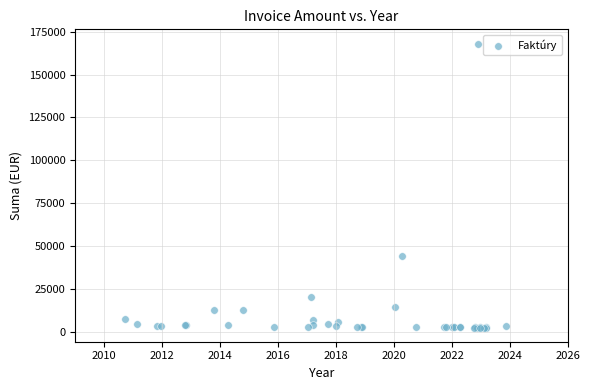

What Y value in the scatter plot is closest to 85241?

44121.2